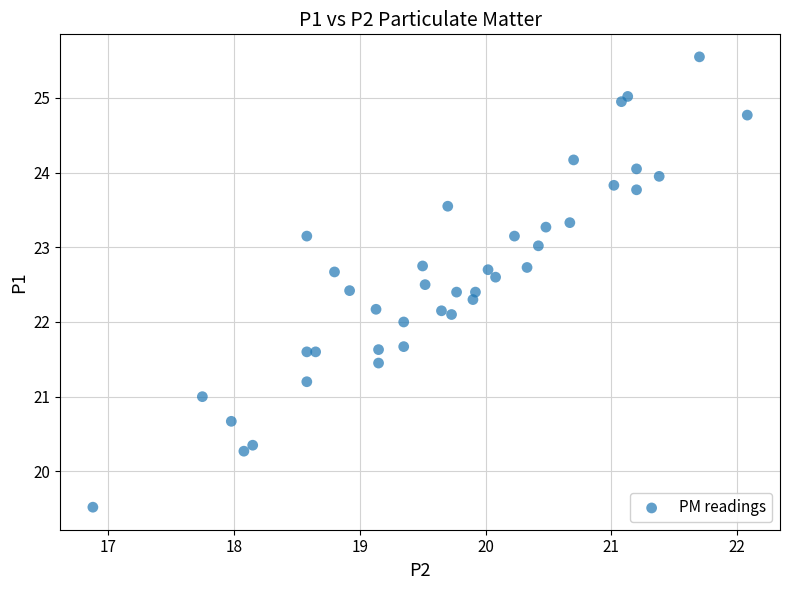

What is the range of X values (max minus min)?

5.2